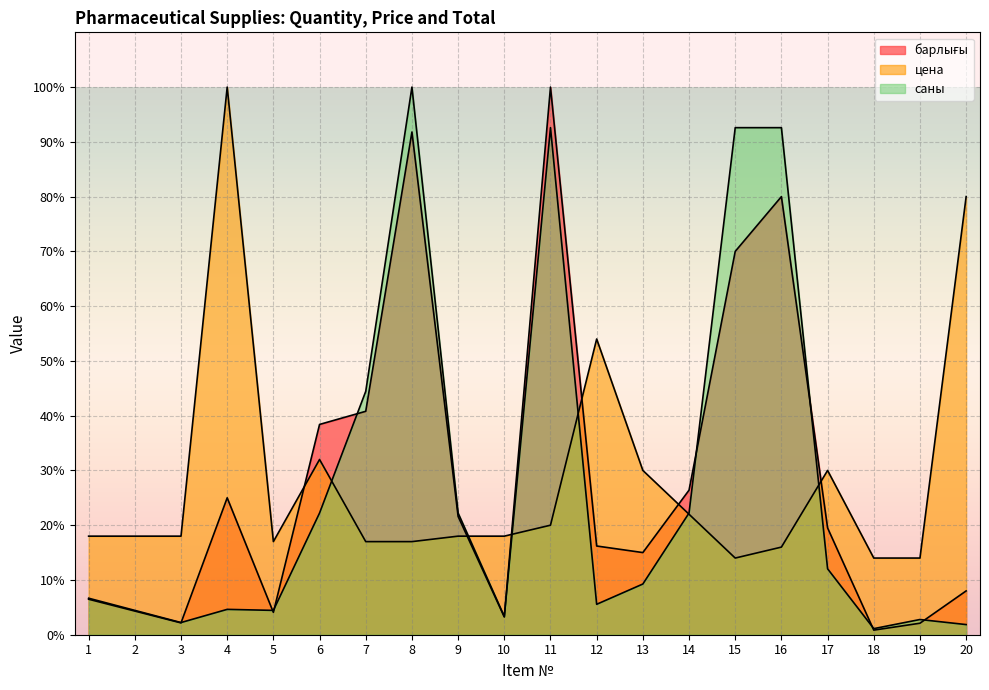

How many lines are shown in the chart?

3